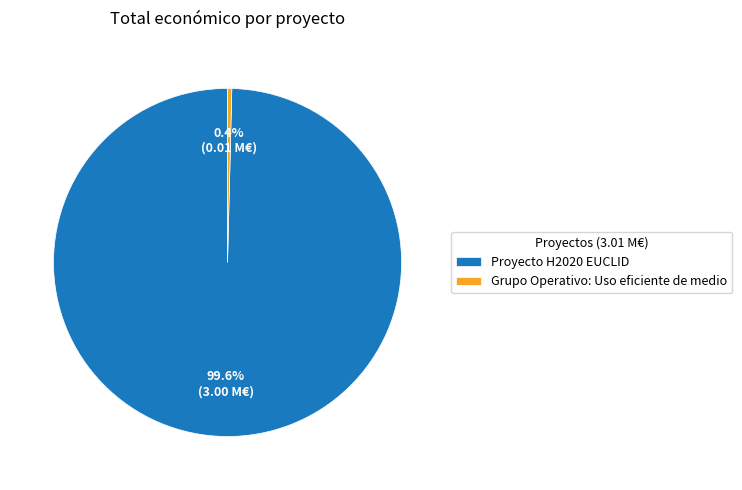

To the nearest percent, what is the average slice percentage?

50%